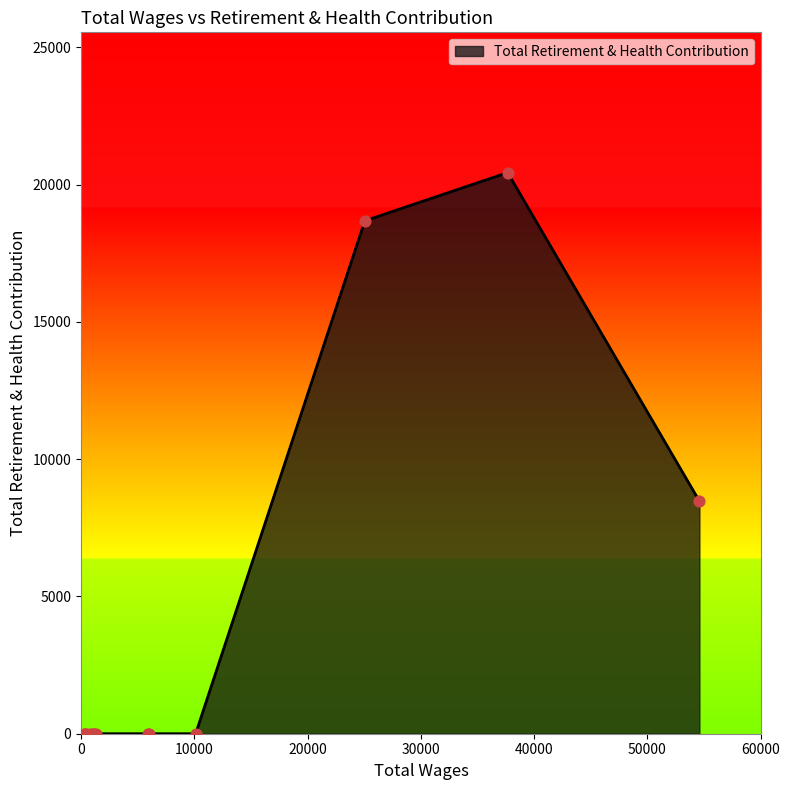

What is the difference between the maximum and minimum values?

20435